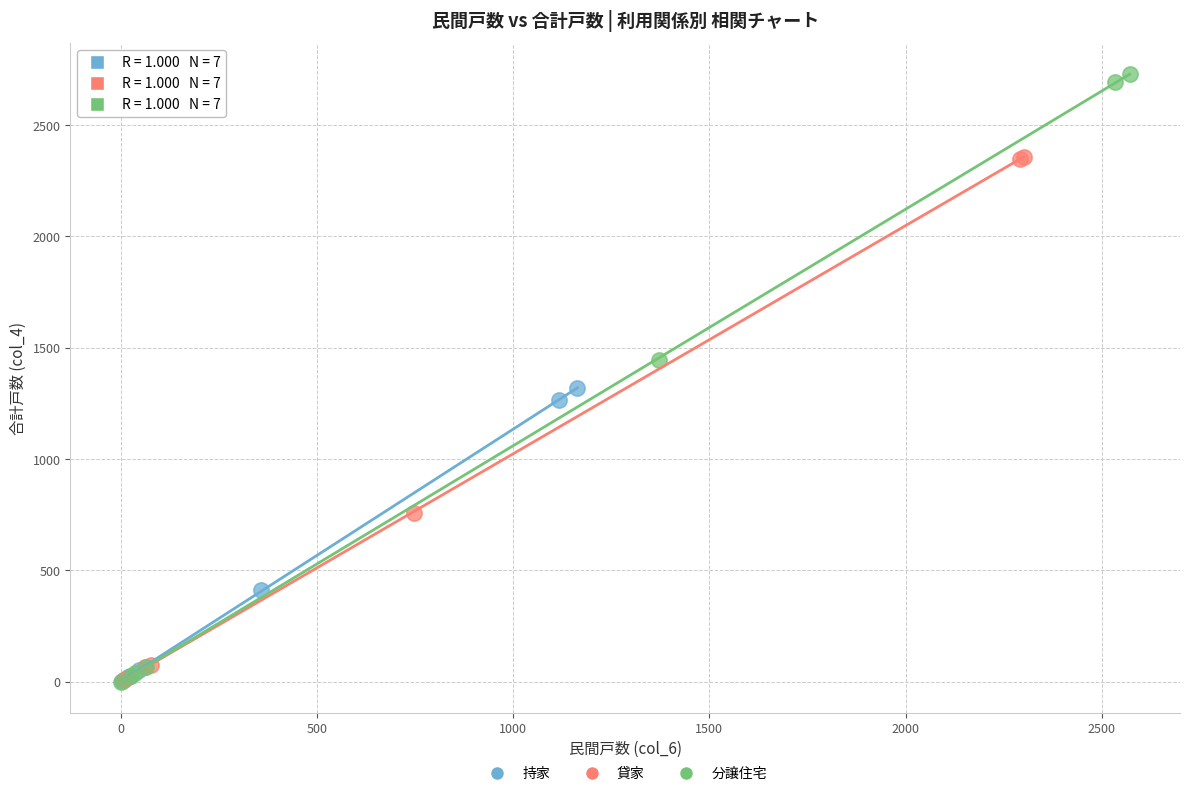

Which series has the widest spread of Y values?

分譲住宅